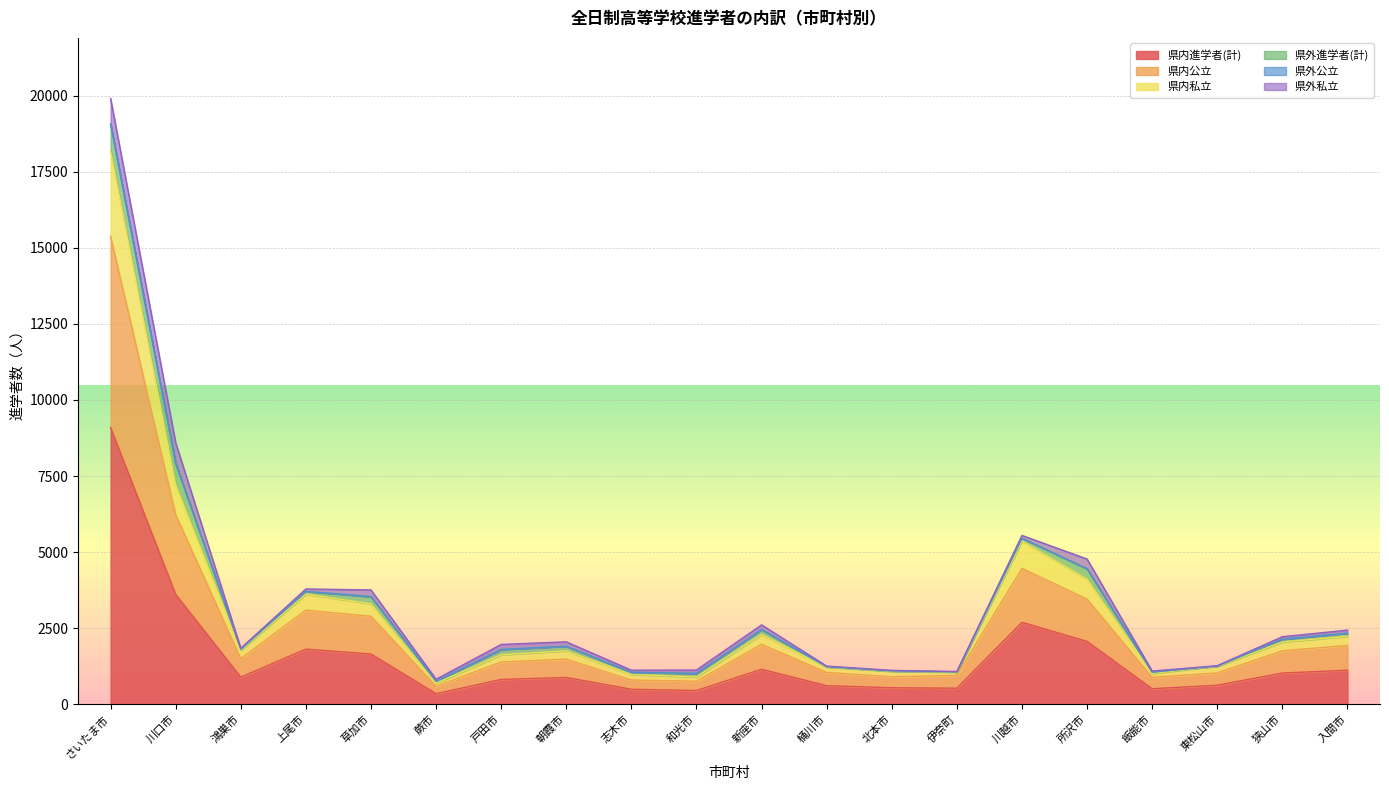

Which has a higher value, 上尾市 or 北本市?

上尾市